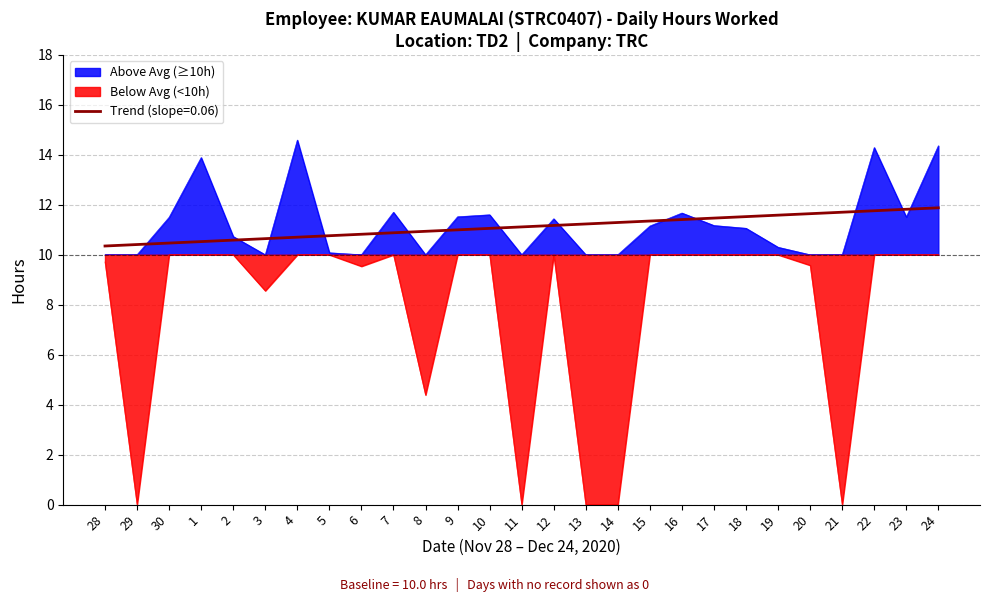

Between 23 and 3, which is larger?

23